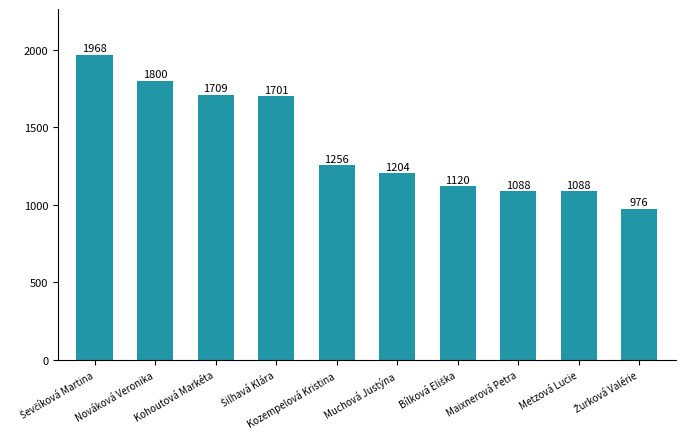

The value at Nováková Veronika is 2979. True or false?

False